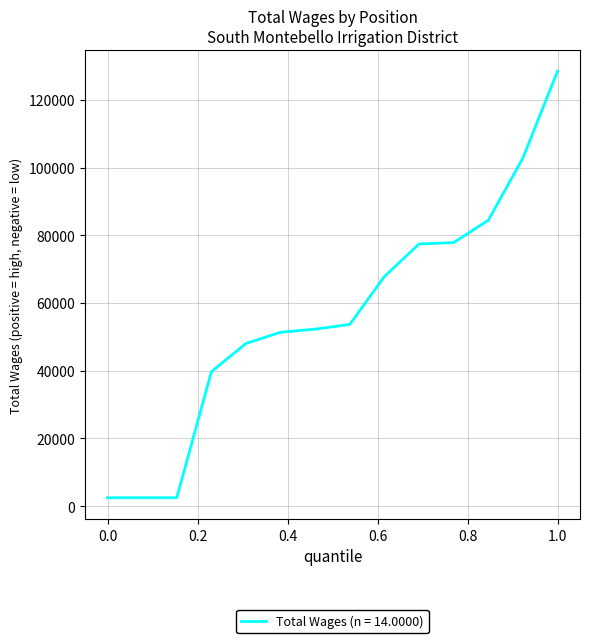

What is the difference between the maximum and minimum values?

126004